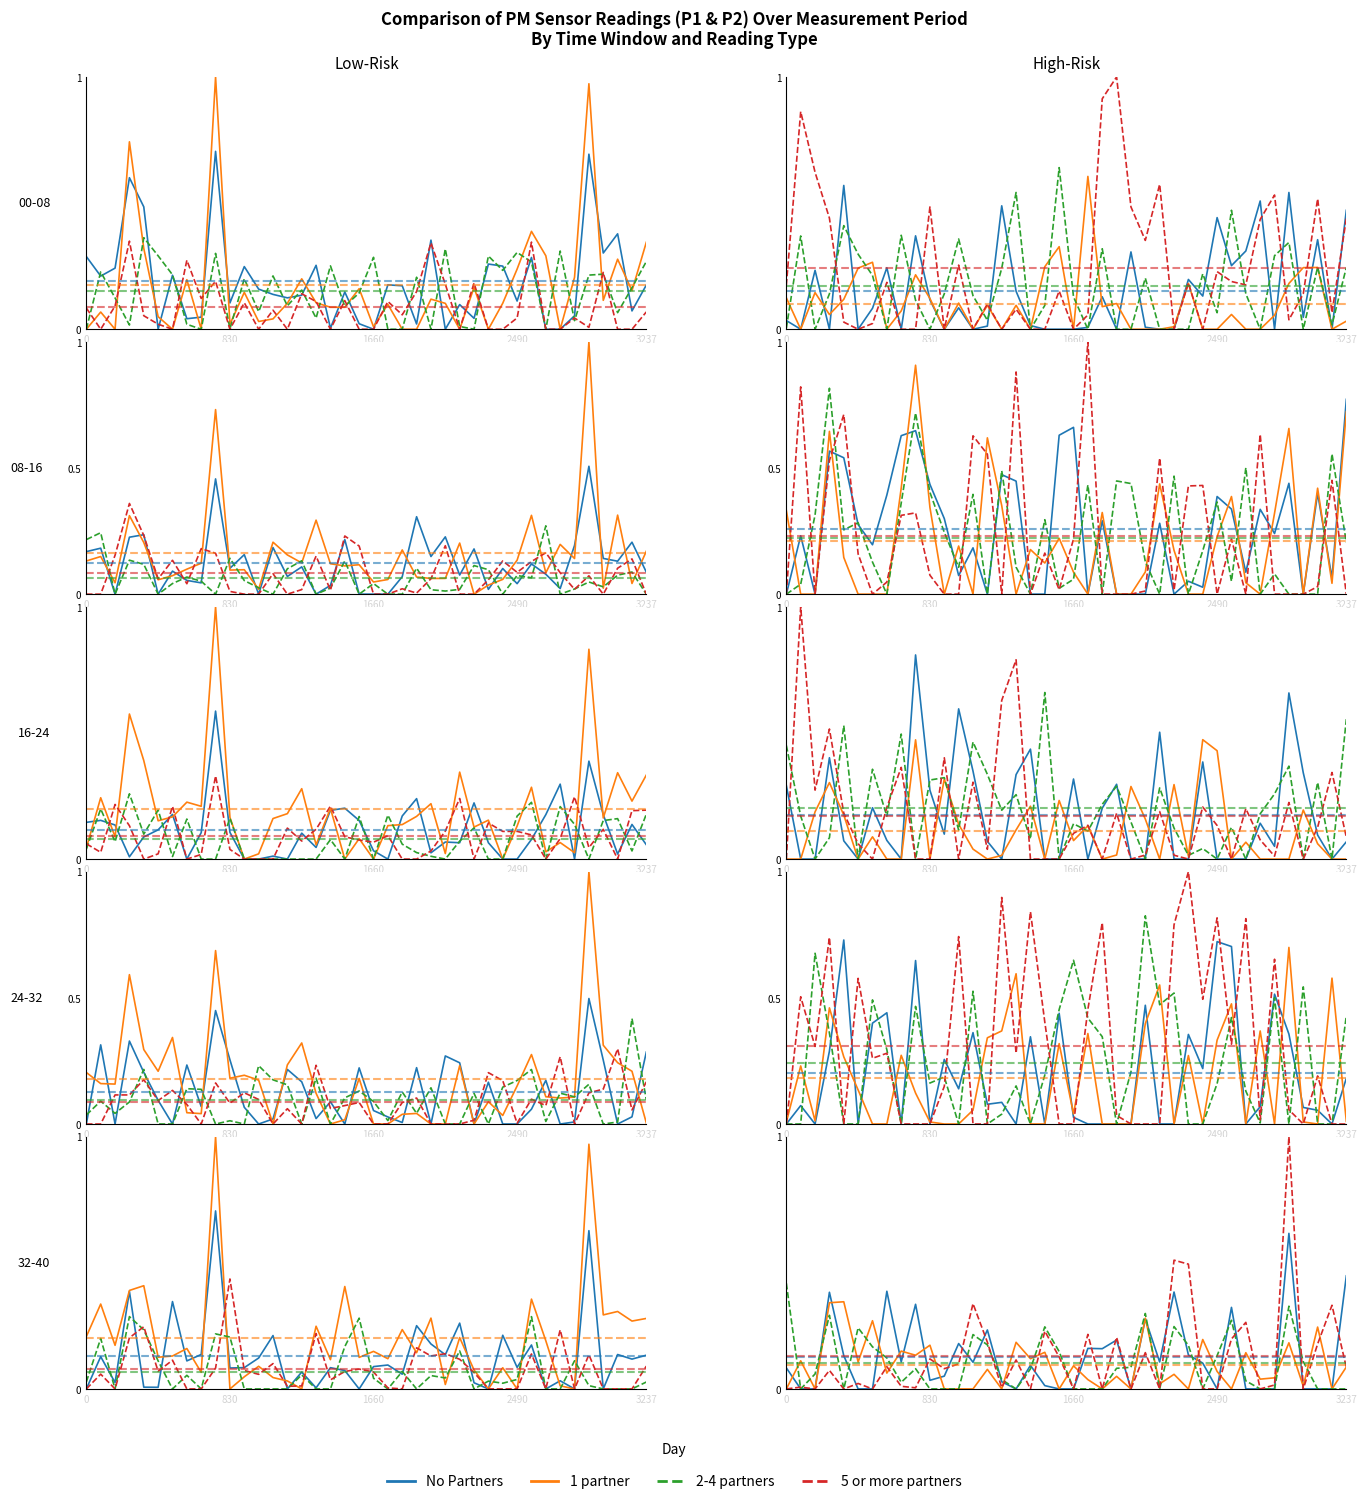

After their last crossing, which series has the higher values: 5 or more partners or 1 partner?

1 partner